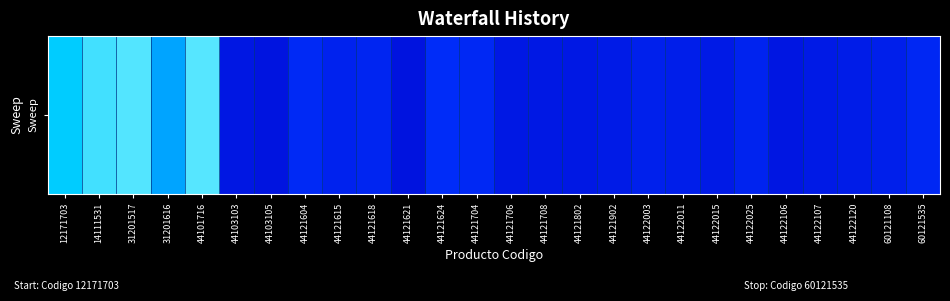

Which has a higher value, 44121624 or 44121615?

44121624